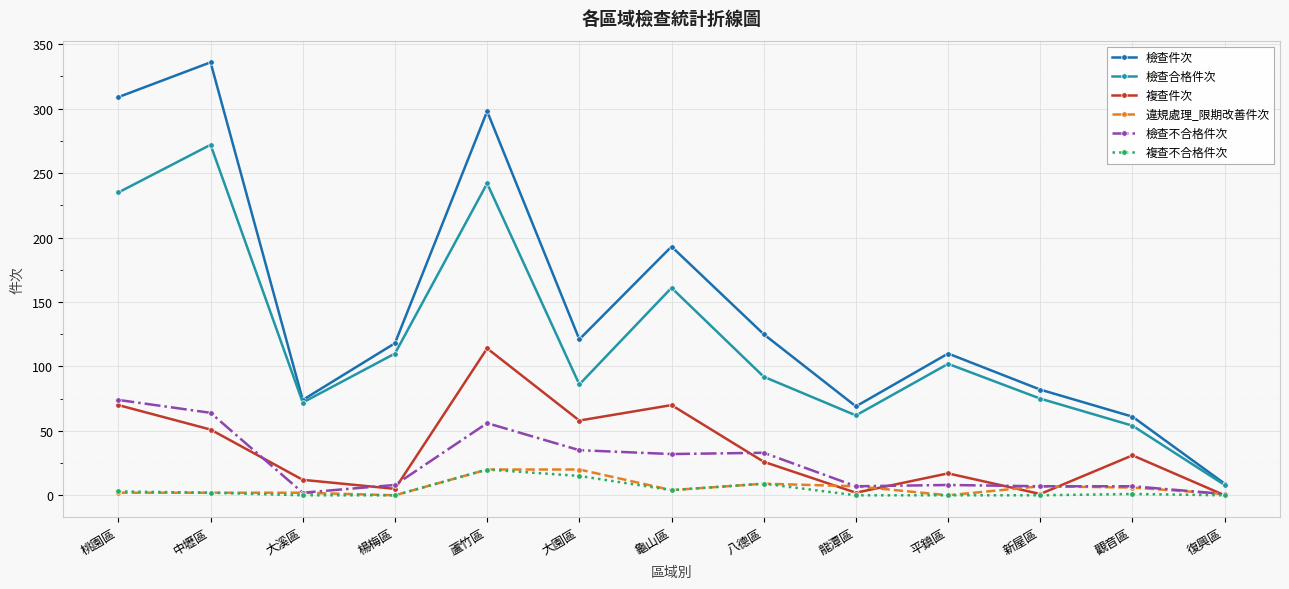

Is the value of 檢查件次 at 龜山區 greater than the value of 檢查不合格件次 at 復興區?

Yes